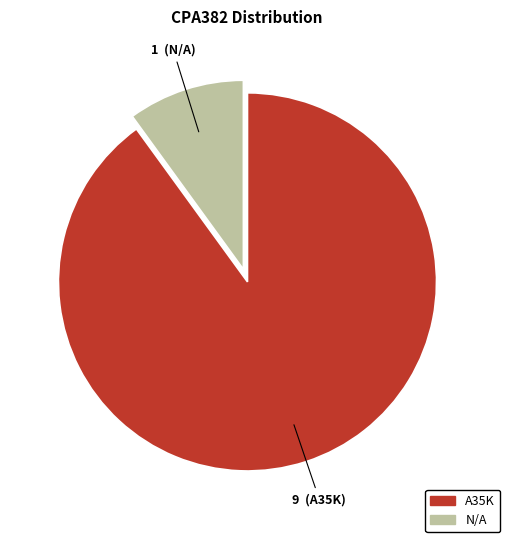

Which slice is the largest?

A35K